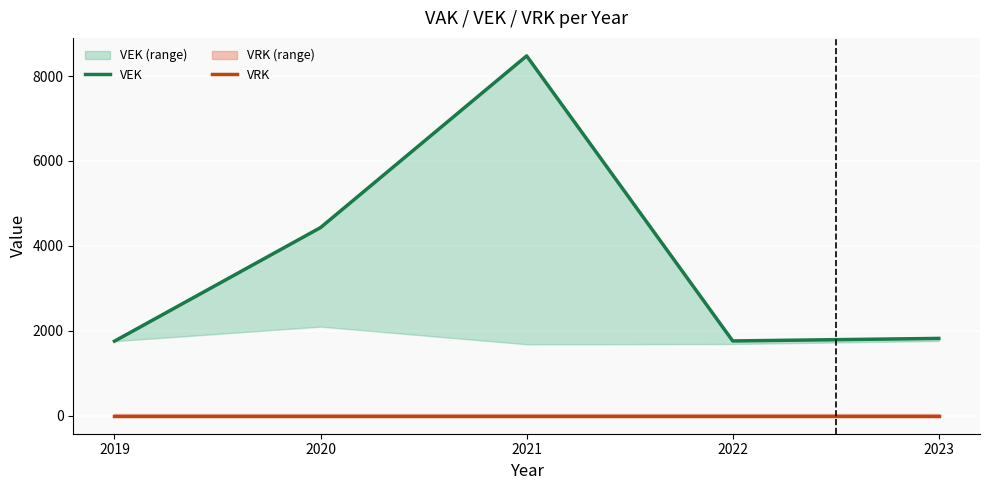

True or false: VEK has more than 0 interior local peaks.

True